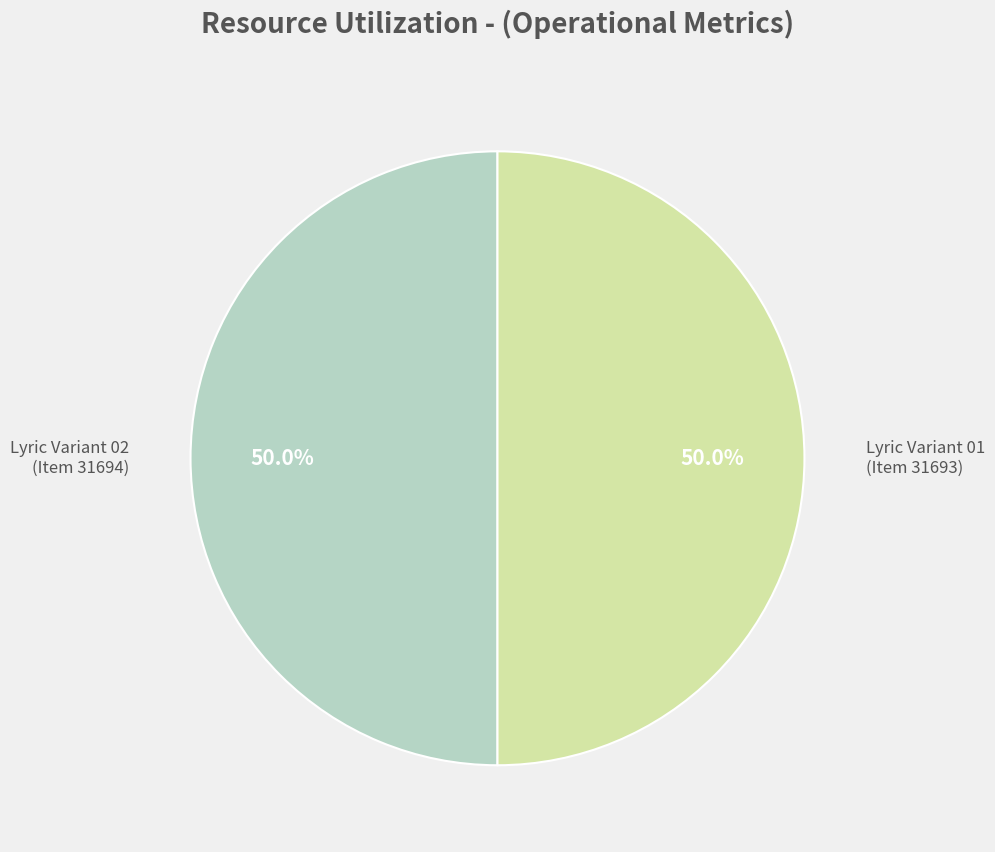

How many segments does this pie chart have?

2